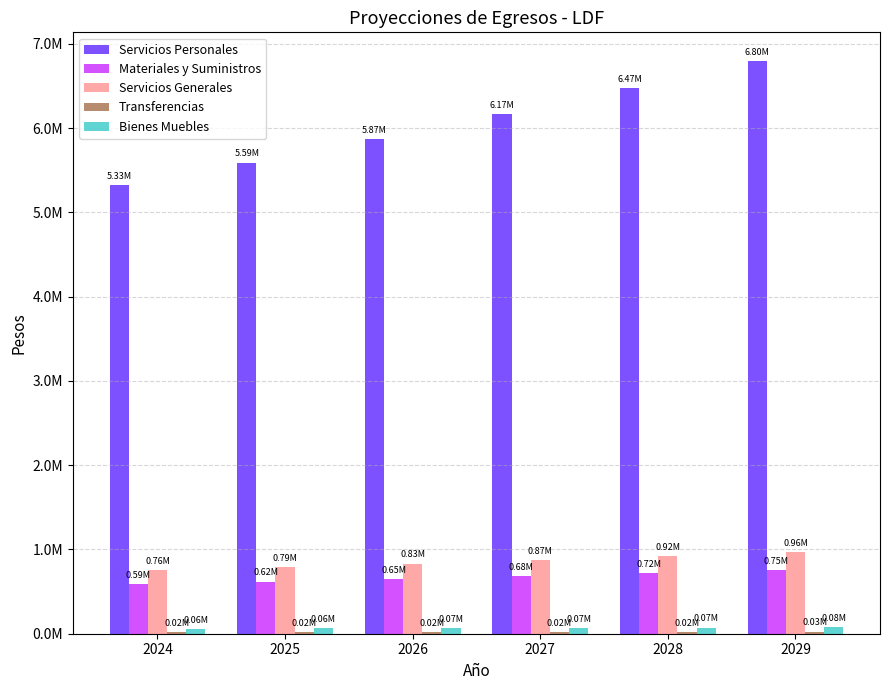

Are the bars horizontal?

No